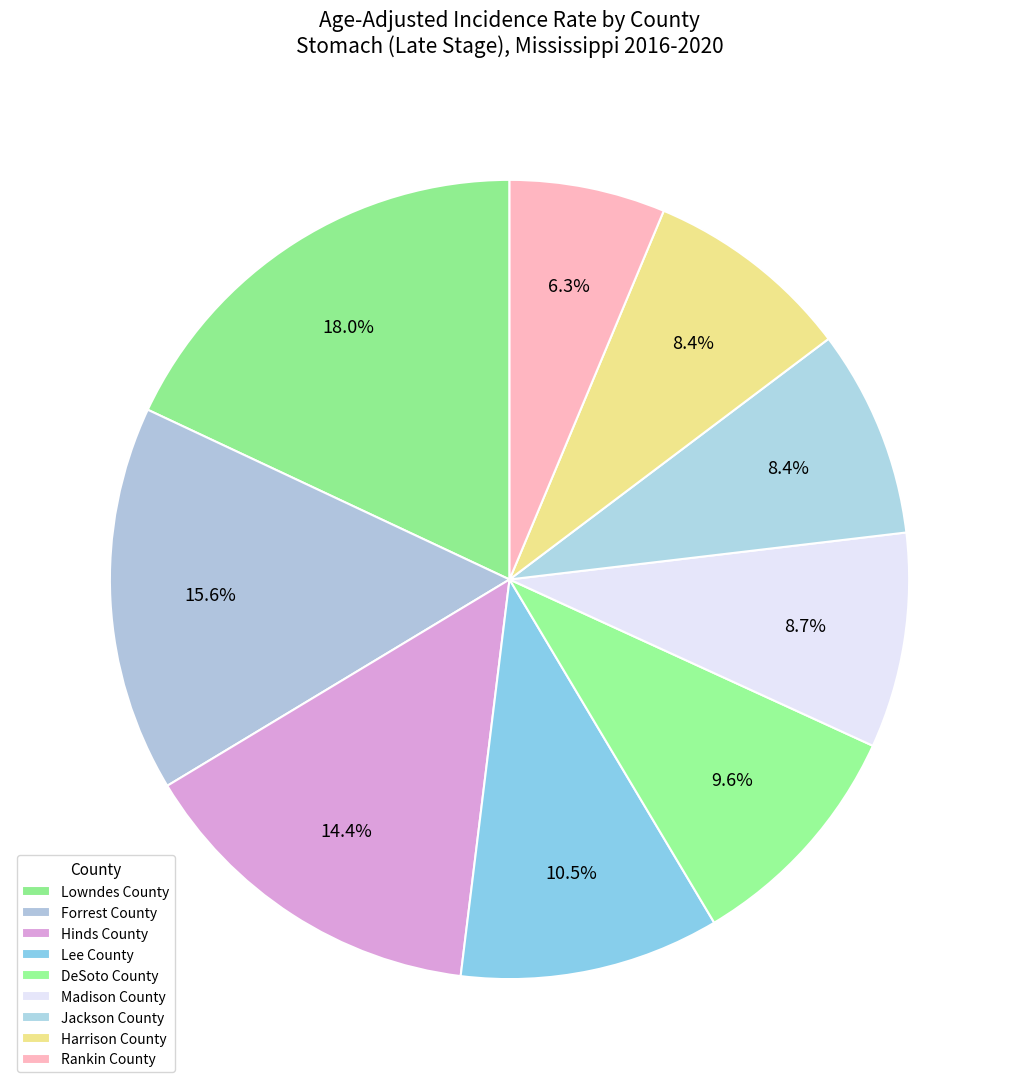

To the nearest percent, what percentage of the pie is Forrest County?

16%